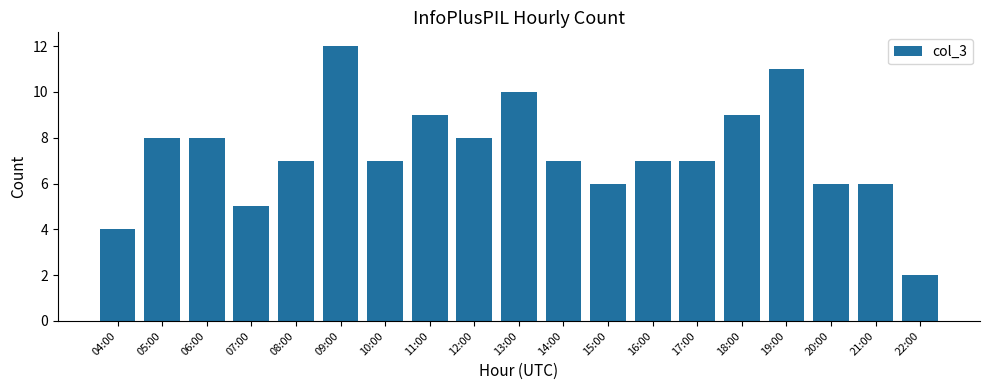

What is the maximum value shown in the chart?

12